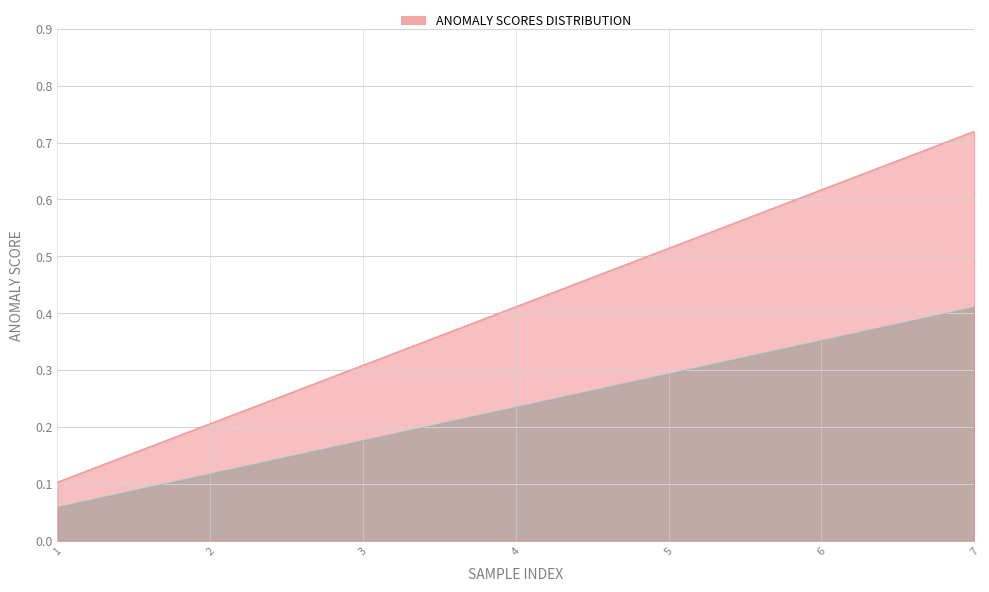

Is it true that the value at 5 is 0.3?

True